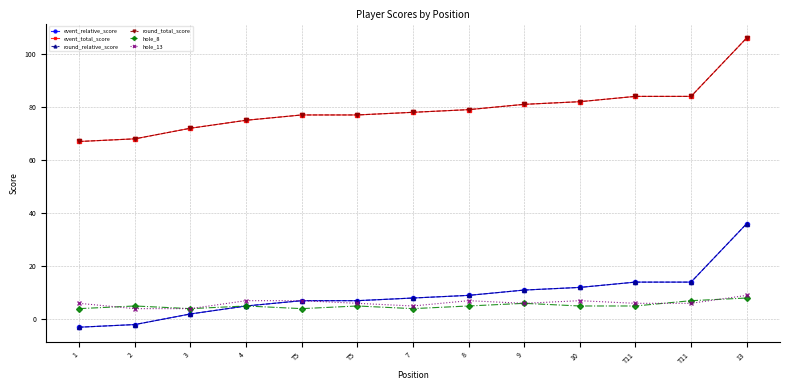

Does the chart have visible grid lines?

Yes